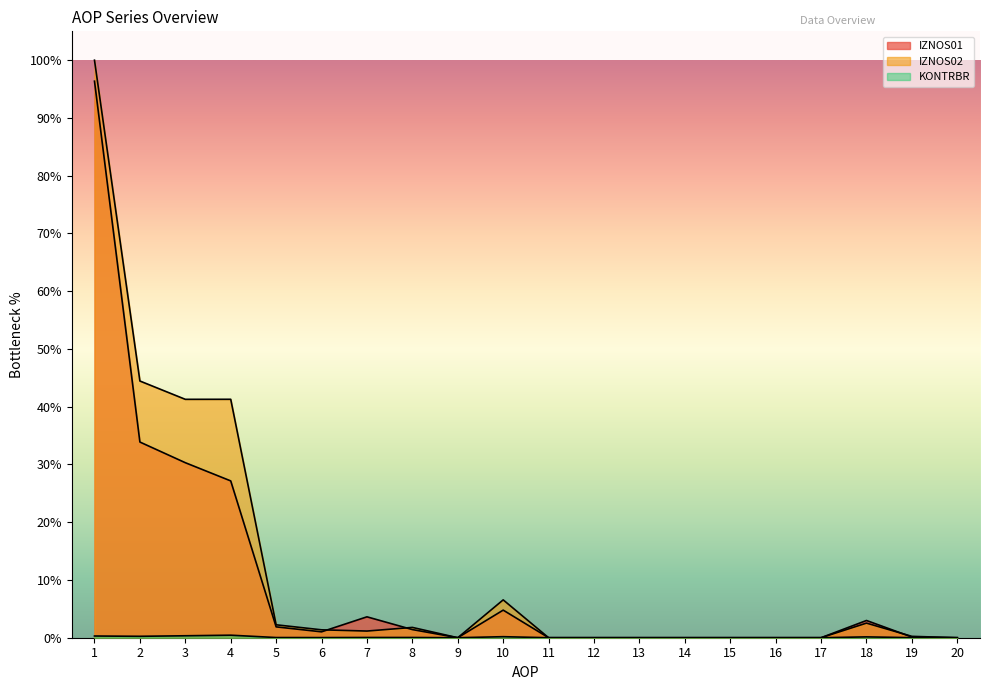

List the series in order of their overall mean, lowest first.

KONTRBR, IZNOS01, IZNOS02